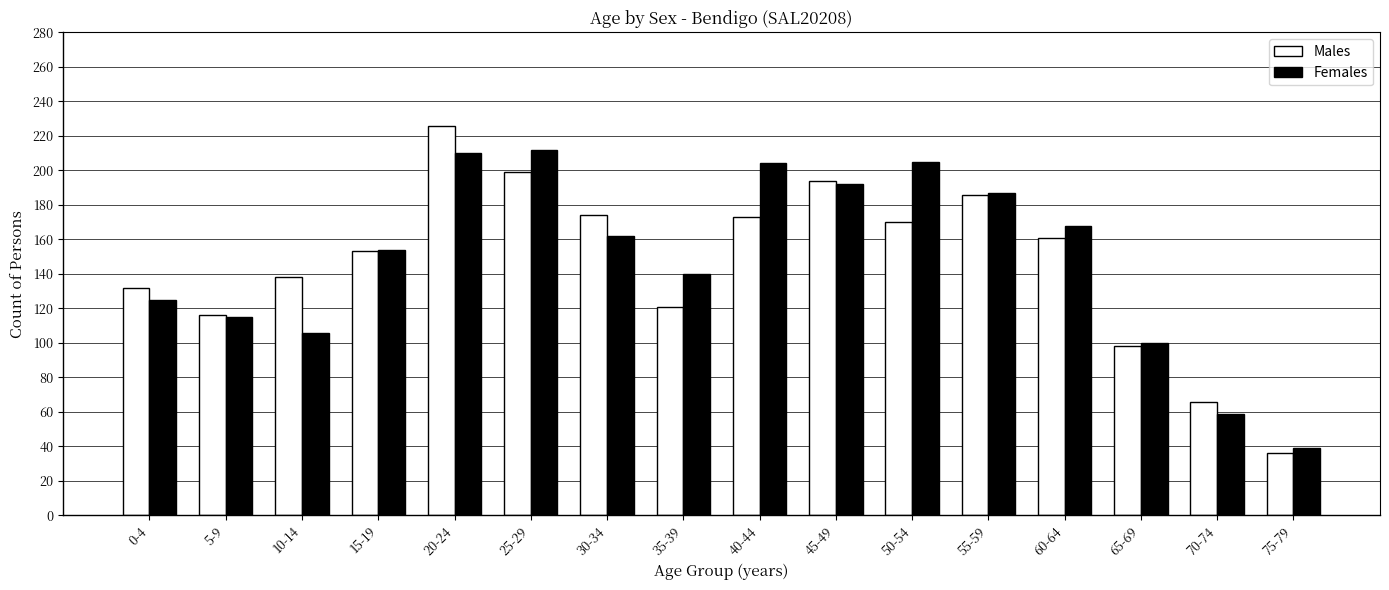

What is the minimum value for Females?

39